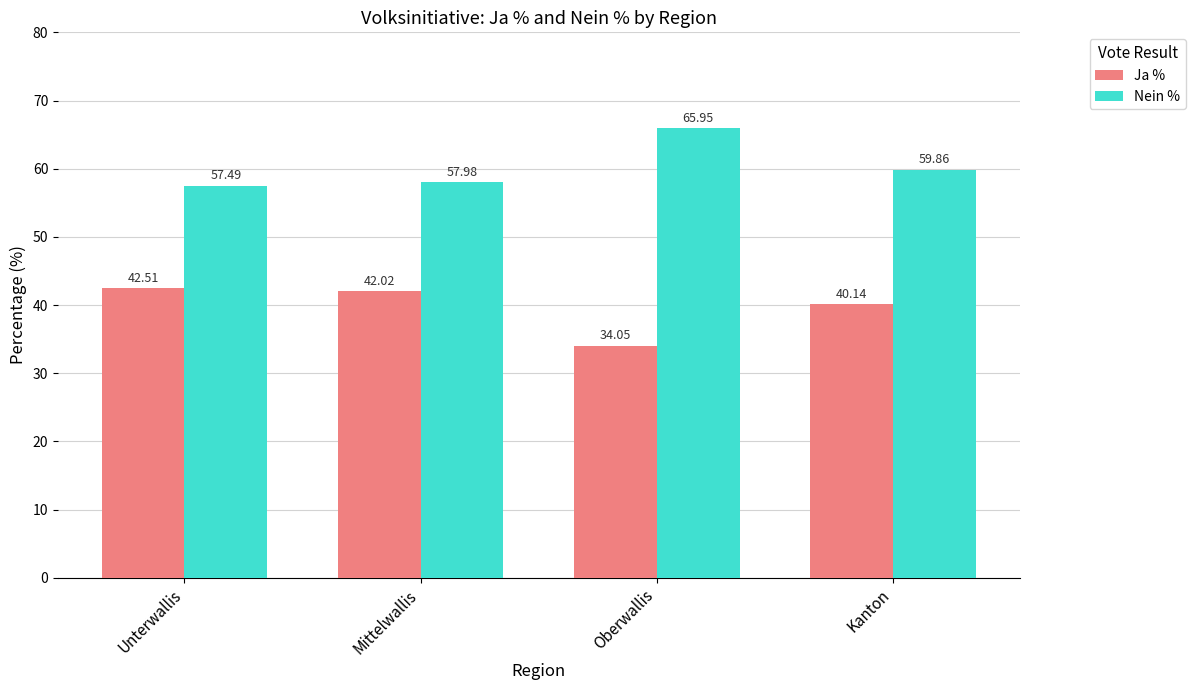

Is it true that Nein % equals 90.6 at Kanton?

False